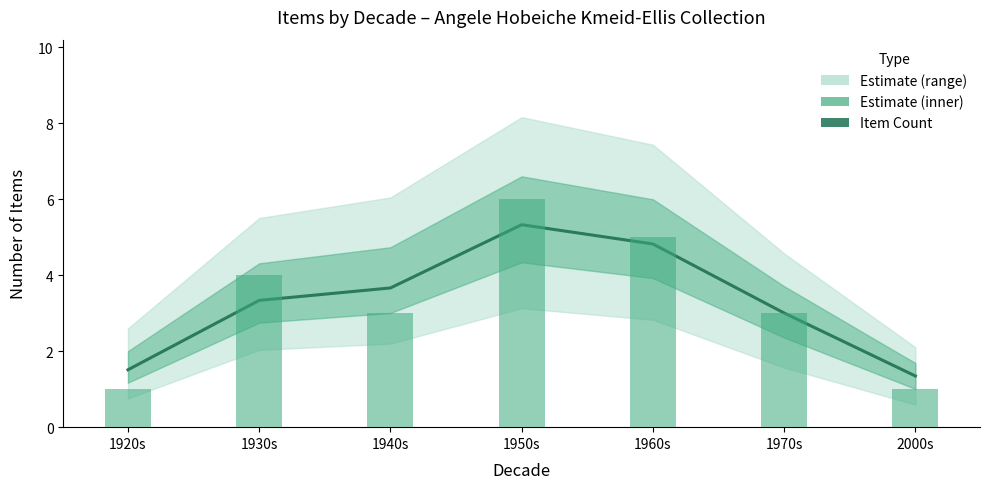

Which series has the largest range (max minus min)?

Item Count